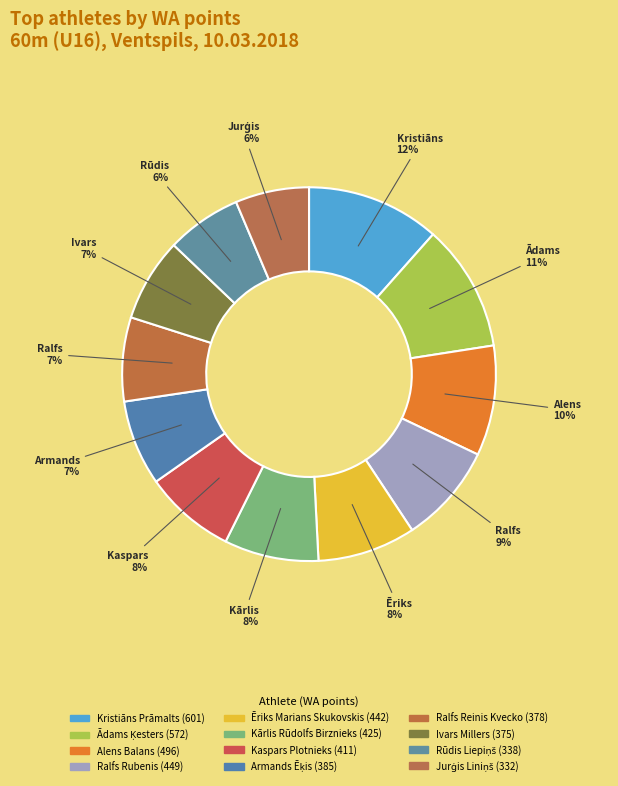

To the nearest percent, what is the average slice percentage?

8%